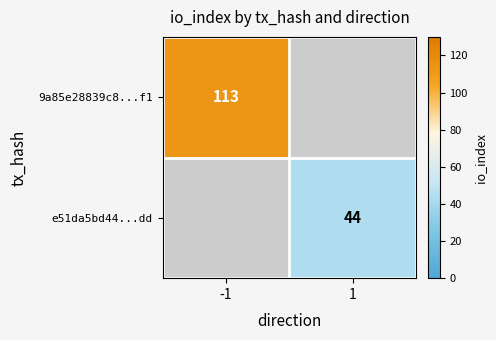

How many data points does each series have?

2